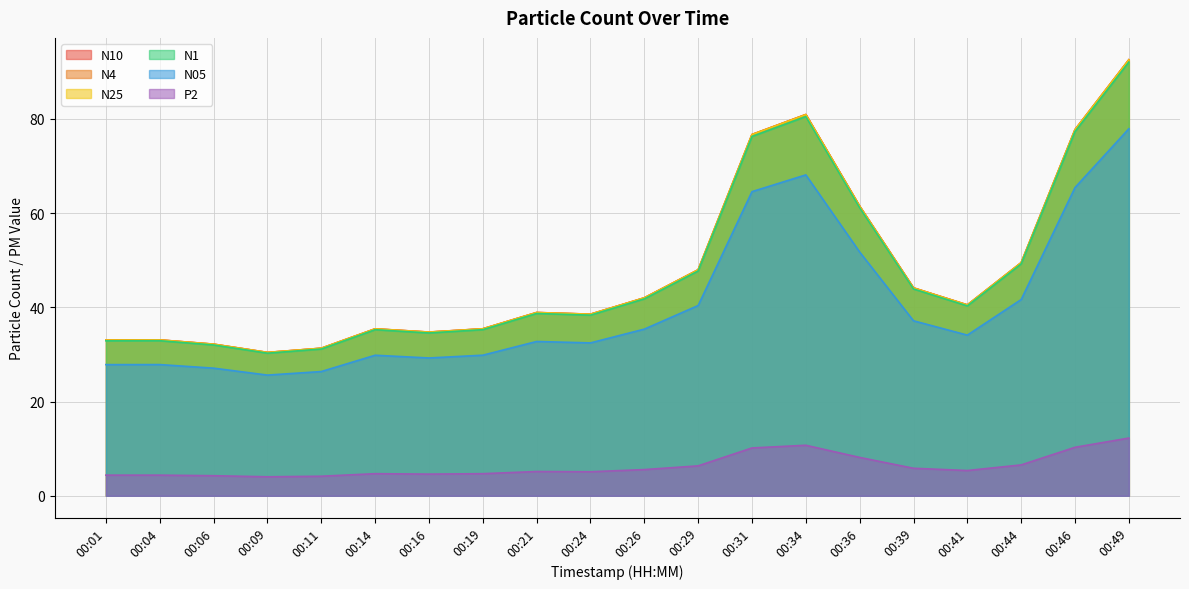

Reading left to right, what are all the values shown in this chart?

N10: 00:01=33.1	00:04=33.1	00:06=32.2	00:09=30.4	00:11=31.3	00:14=35.4	00:16=34.7	00:19=35.4	00:21=38.9	00:24=38.5	00:26=42.0	00:29=48.0	00:31=76.7	00:34=80.9	00:36=61.5	00:39=44.1	00:41=40.5	00:44=49.5	00:46=77.7	00:49=92.5
N4: 00:01=33.0	00:04=33.1	00:06=32.2	00:09=30.4	00:11=31.3	00:14=35.4	00:16=34.7	00:19=35.4	00:21=38.9	00:24=38.5	00:26=42.0	00:29=48.0	00:31=76.7	00:34=80.9	00:36=61.4	00:39=44.1	00:41=40.5	00:44=49.5	00:46=77.7	00:49=92.5
N25: 00:01=33.0	00:04=33.1	00:06=32.2	00:09=30.4	00:11=31.3	00:14=35.4	00:16=34.7	00:19=35.4	00:21=38.9	00:24=38.5	00:26=42.0	00:29=47.9	00:31=76.6	00:34=80.9	00:36=61.4	00:39=44.1	00:41=40.5	00:44=49.5	00:46=77.7	00:49=92.5
N1: 00:01=32.9	00:04=32.9	00:06=32.0	00:09=30.3	00:11=31.1	00:14=35.2	00:16=34.5	00:19=35.2	00:21=38.7	00:24=38.3	00:26=41.8	00:29=47.7	00:31=76.2	00:34=80.5	00:36=61.1	00:39=43.9	00:41=40.3	00:44=49.2	00:46=77.3	00:49=92.0
N05: 00:01=27.8	00:04=27.8	00:06=27.1	00:09=25.6	00:11=26.4	00:14=29.8	00:16=29.2	00:19=29.8	00:21=32.7	00:24=32.4	00:26=35.4	00:29=40.4	00:31=64.5	00:34=68.1	00:36=51.7	00:39=37.1	00:41=34.1	00:44=41.6	00:46=65.4	00:49=77.9
P2: 00:01=4.4	00:04=4.4	00:06=4.3	00:09=4.0	00:11=4.2	00:14=4.7	00:16=4.6	00:19=4.7	00:21=5.2	00:24=5.1	00:26=5.6	00:29=6.3	00:31=10.2	00:34=10.7	00:36=8.1	00:39=5.8	00:41=5.4	00:44=6.5	00:46=10.3	00:49=12.2